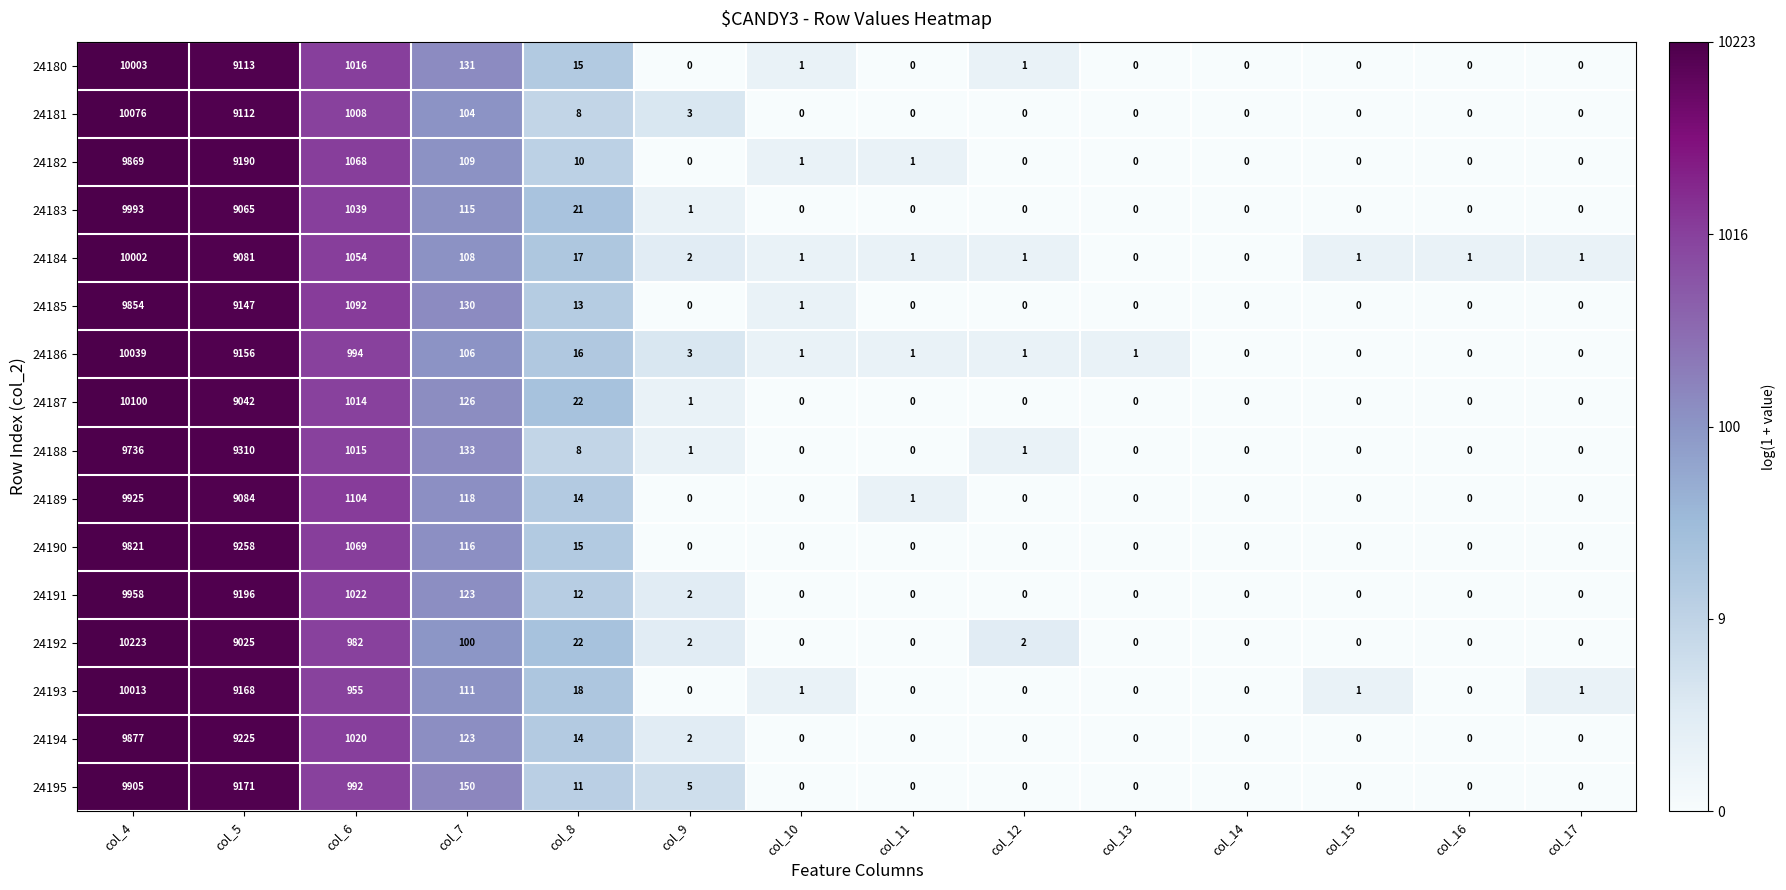

Which series has the largest total across all categories?

24192